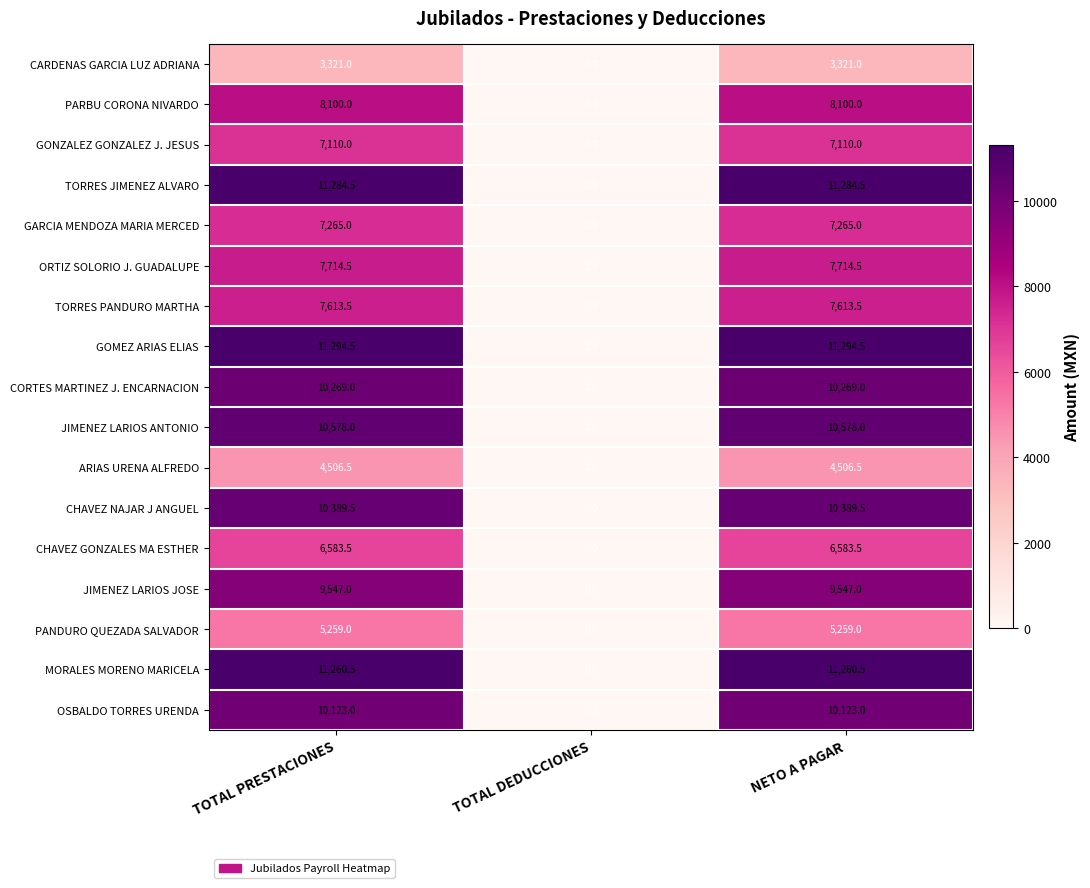

Which label corresponds to the smallest value in the chart?

TOTAL DEDUCCIONES